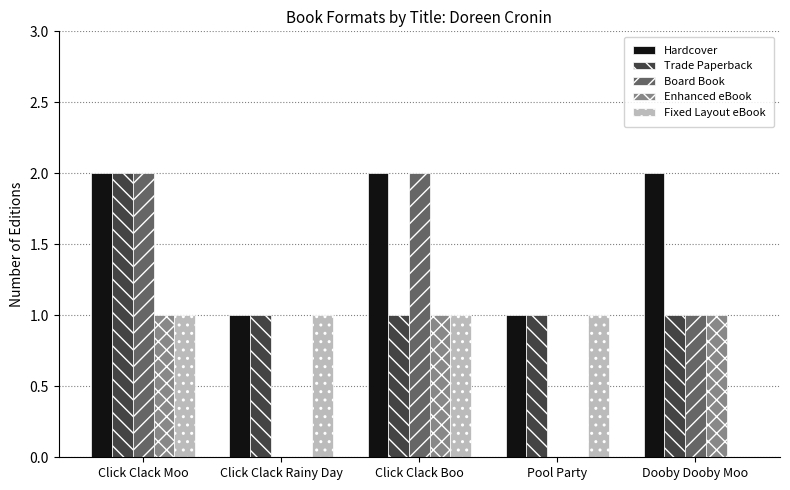

Is it true that Enhanced eBook equals -1 at Click Clack Rainy Day?

False